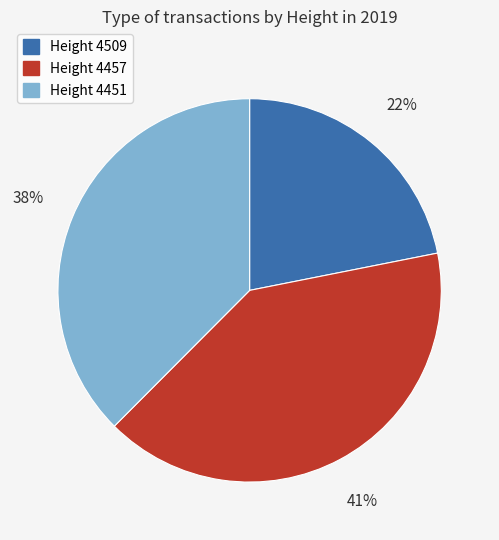

Is there a majority slice in this chart?

No